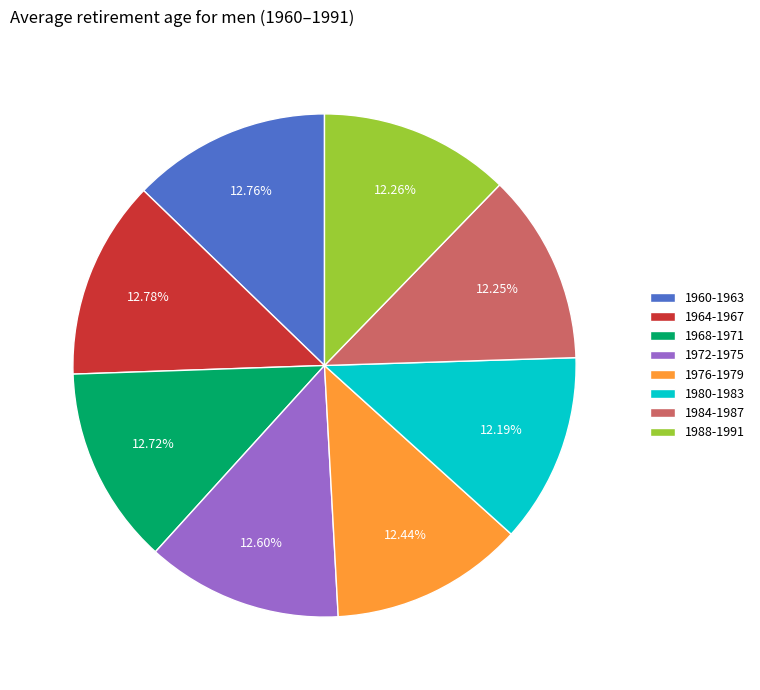

Is there any slice that represents more than half of the pie?

No